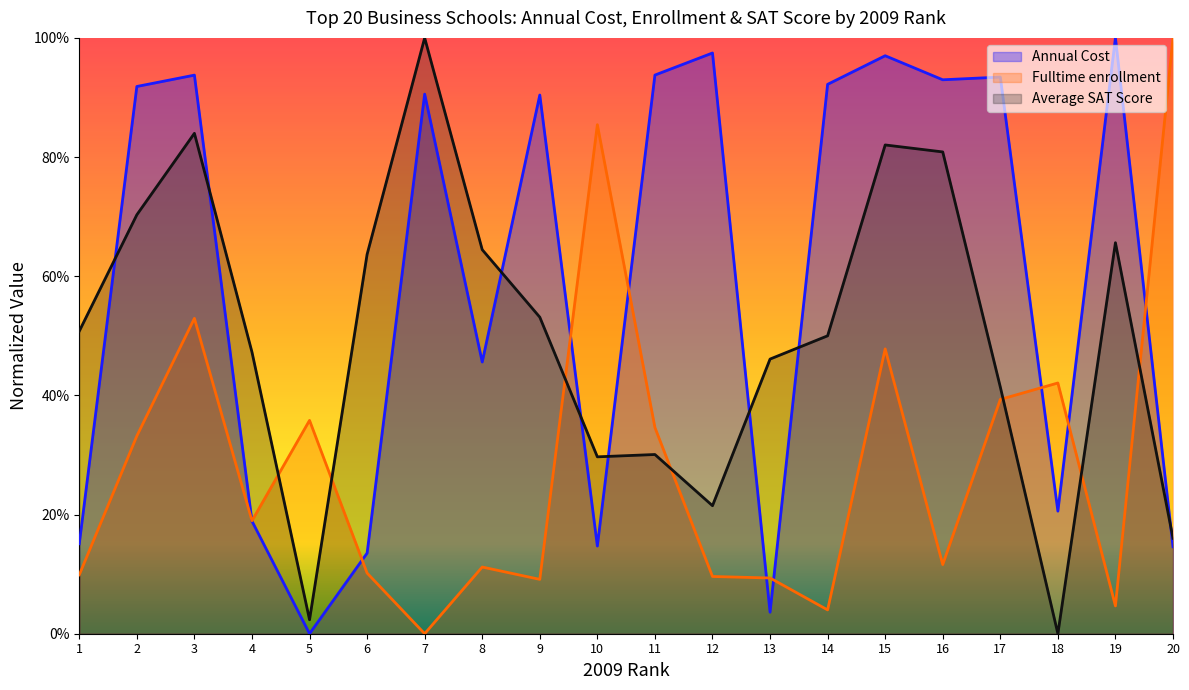

Reading left to right, transcribe all the data shown in this chart.

Annual Cost: 0.2	0.9	0.9	0.2	0.0	0.1	0.9	0.5	0.9	0.1	0.9	1.0	0.0	0.9	1.0	0.9	0.9	0.2	1.0	0.1
Fulltime enrollment: 0.1	0.3	0.5	0.2	0.4	0.1	0.0	0.1	0.1	0.9	0.3	0.1	0.1	0.0	0.5	0.1	0.4	0.4	0.0	1.0
Average SAT Score: 0.5	0.7	0.8	0.5	0.0	0.6	1.0	0.6	0.5	0.3	0.3	0.2	0.5	0.5	0.8	0.8	0.4	0.0	0.7	0.2